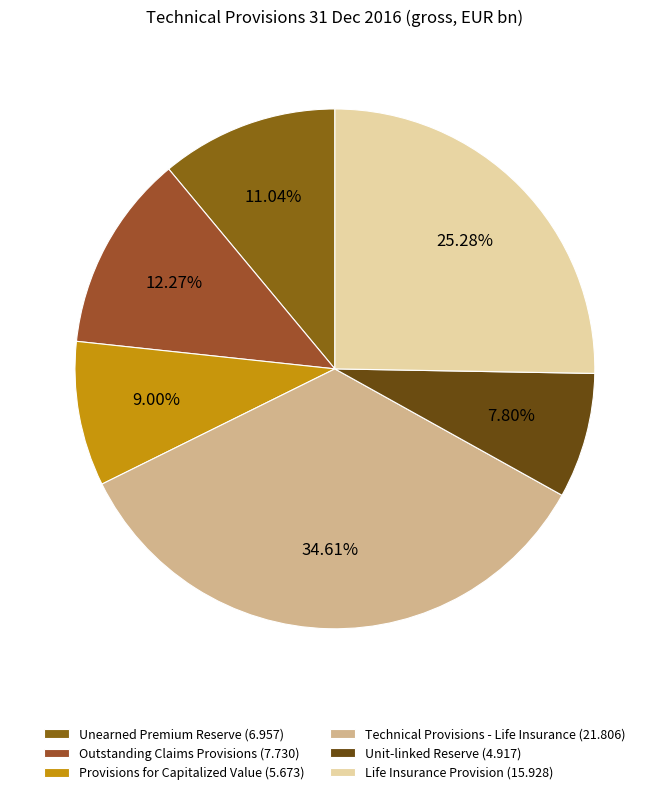

Rank the categories by value from highest to lowest.

Technical Provisions - Life Insurance, Life Insurance Provision, Outstanding Claims Provisions, Unearned Premium Reserve, Provisions for Capitalized Value, Unit-linked Reserve